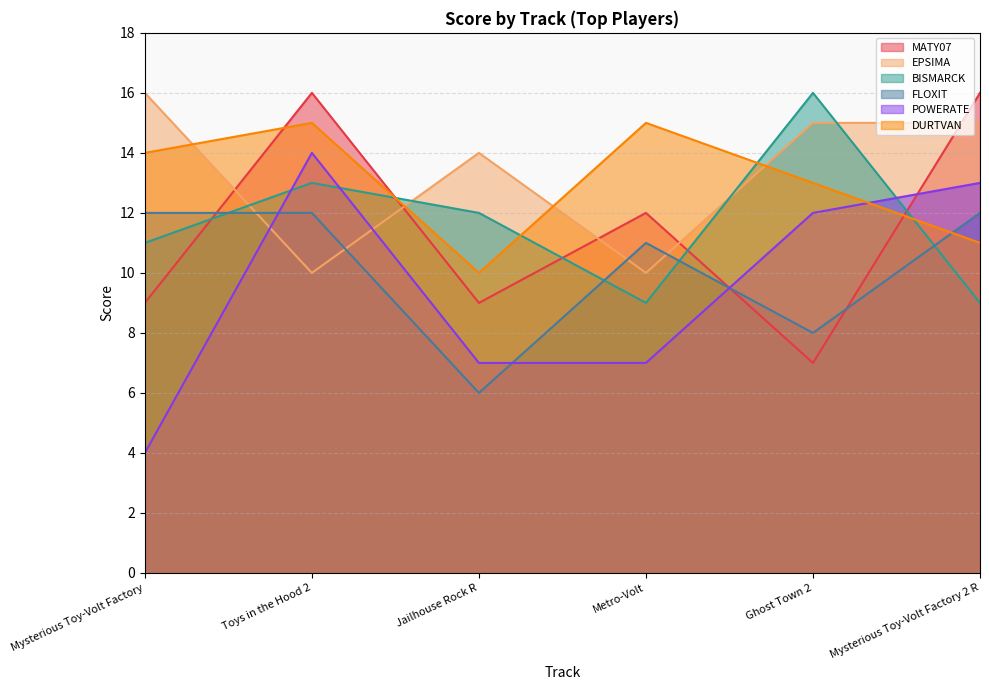

In MATY07, how many points are higher than both neighbors (excluding endpoints)?

2